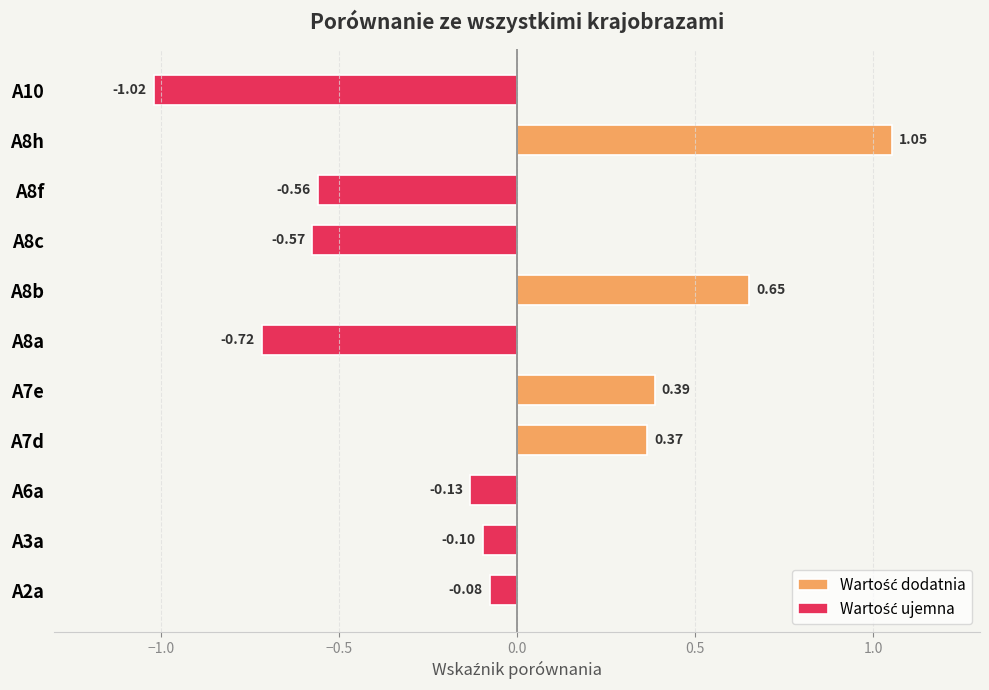

List the labels in order of value, largest first.

A8h, A8b, A7e, A7d, A2a, A3a, A6a, A8f, A8c, A8a, A10